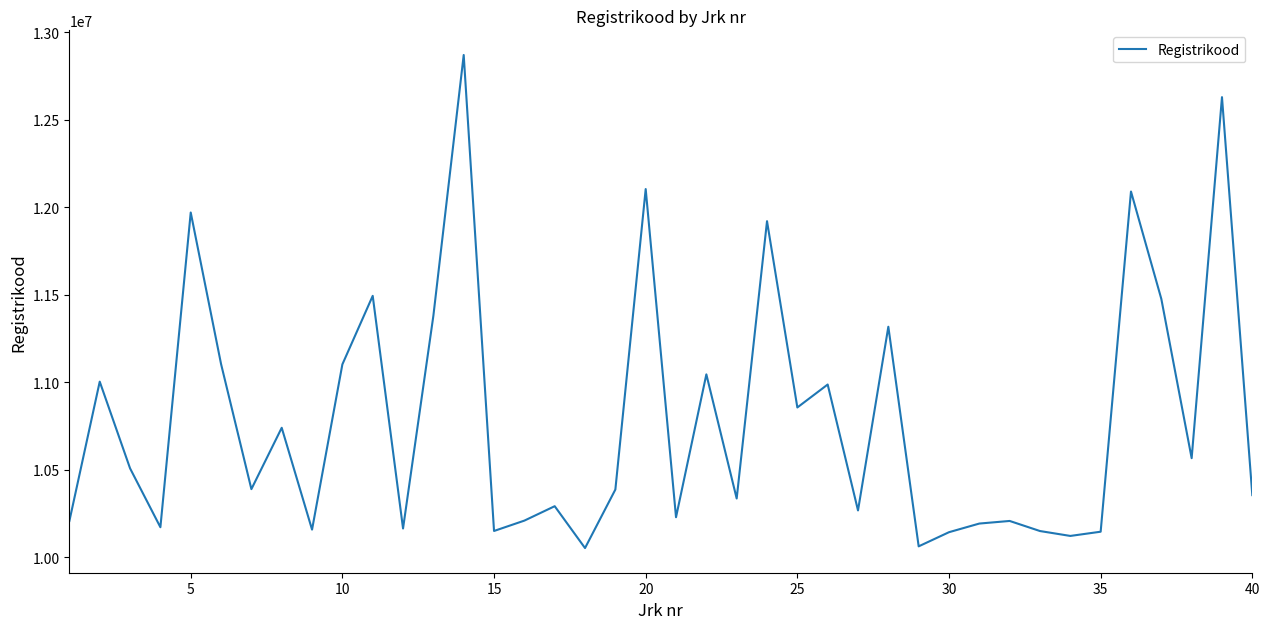

What is the greatest value displayed?

12870835